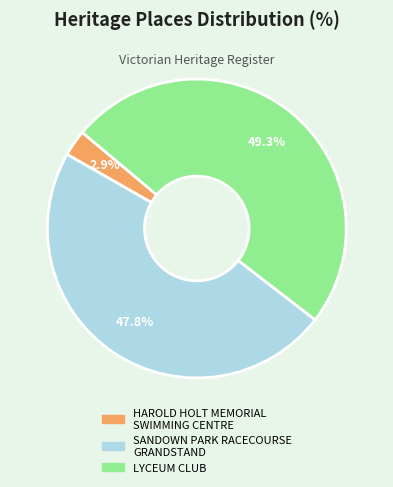

Combined, what portion of the pie is SANDOWN PARK RACECOURSE GRANDSTAND and LYCEUM CLUB?

97.1%